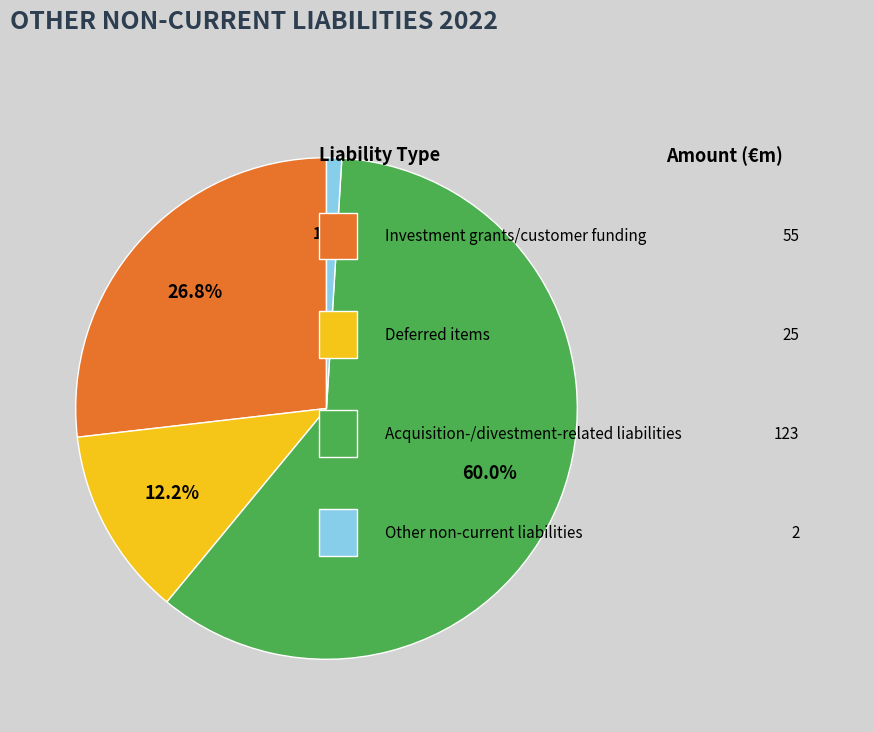

Is there any slice that represents more than half of the pie?

Yes